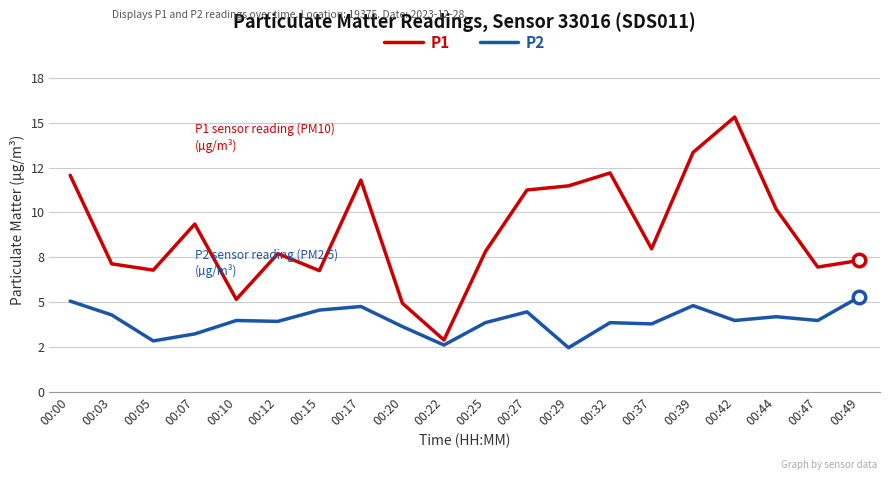

What is the sum of the P1 values at 00:12 and 00:37?

15.7